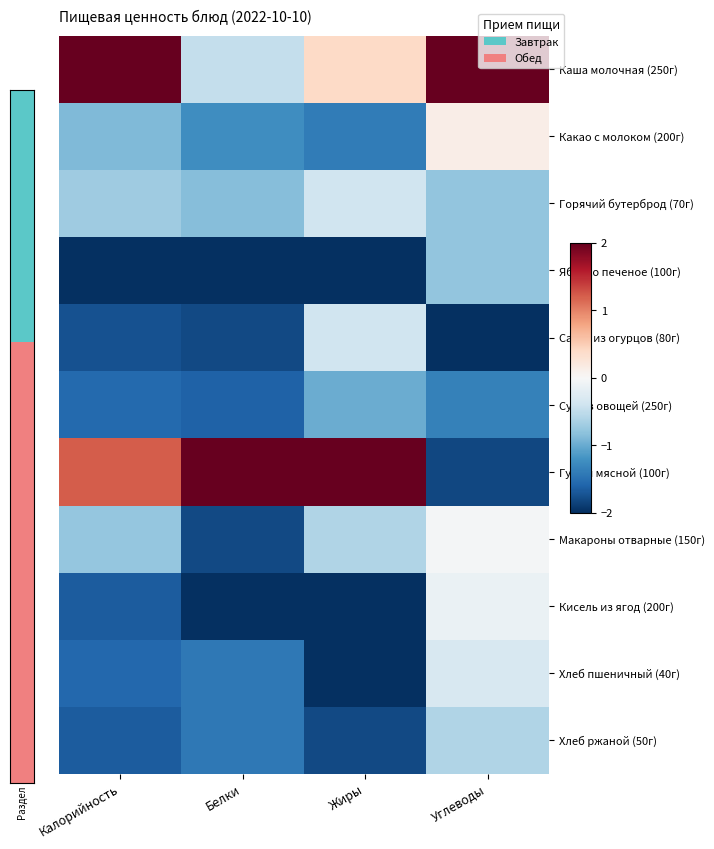

Between Белки and Калорийность, which is larger?

Калорийность